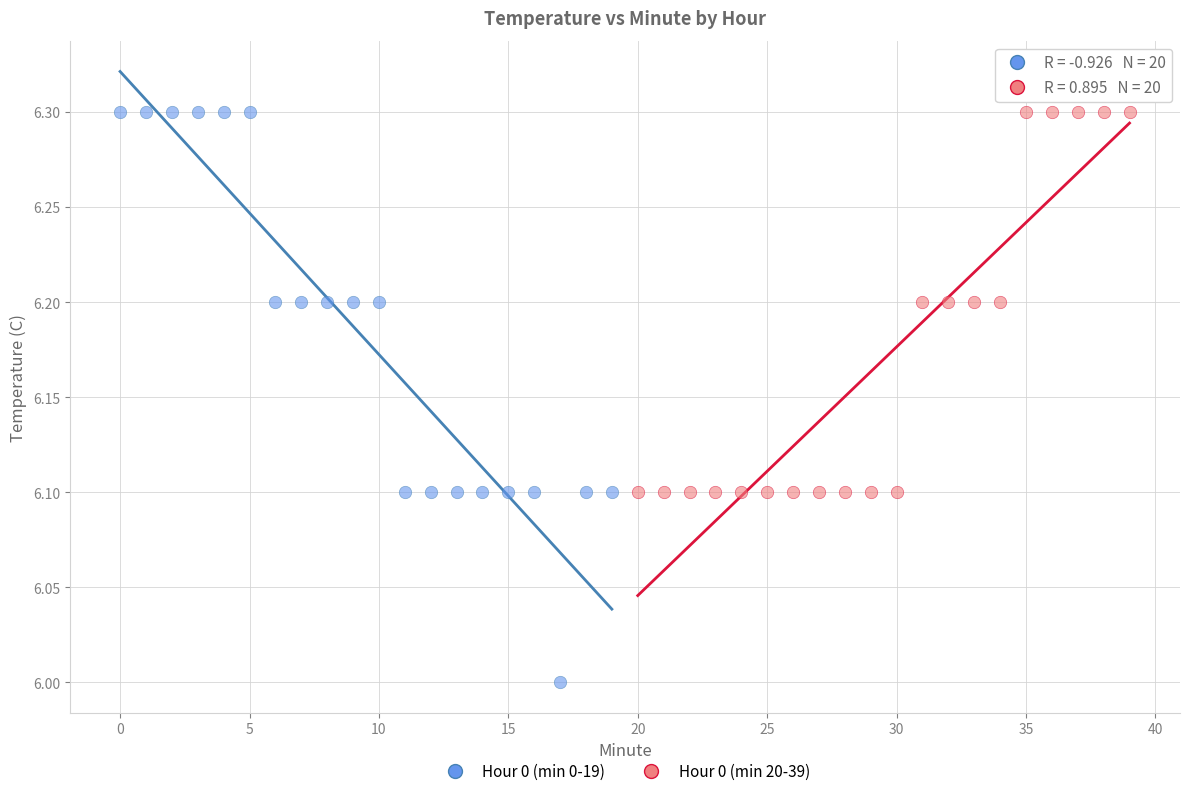

Which series has the largest Y range (max minus min)?

Hour 0 (min 0-19)